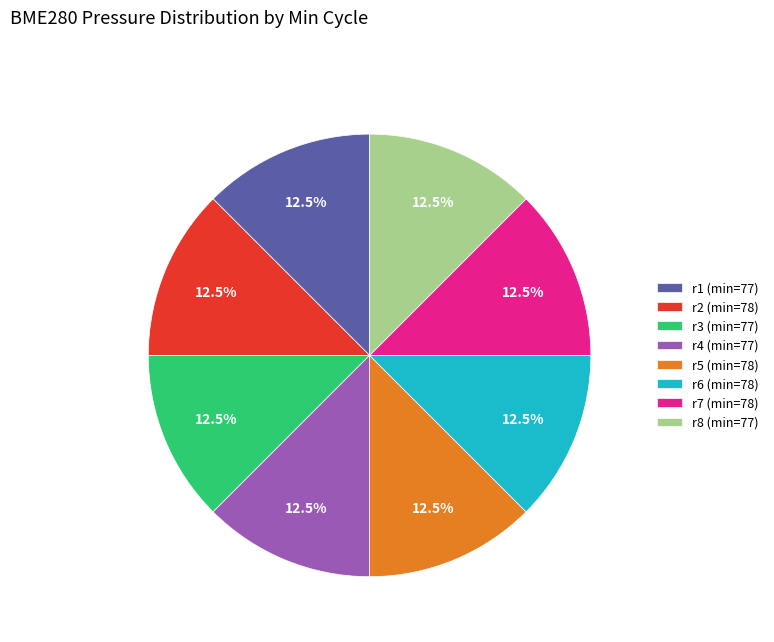

Do r3 (min=77) and r7 (min=78) together represent more than half of the pie?

No